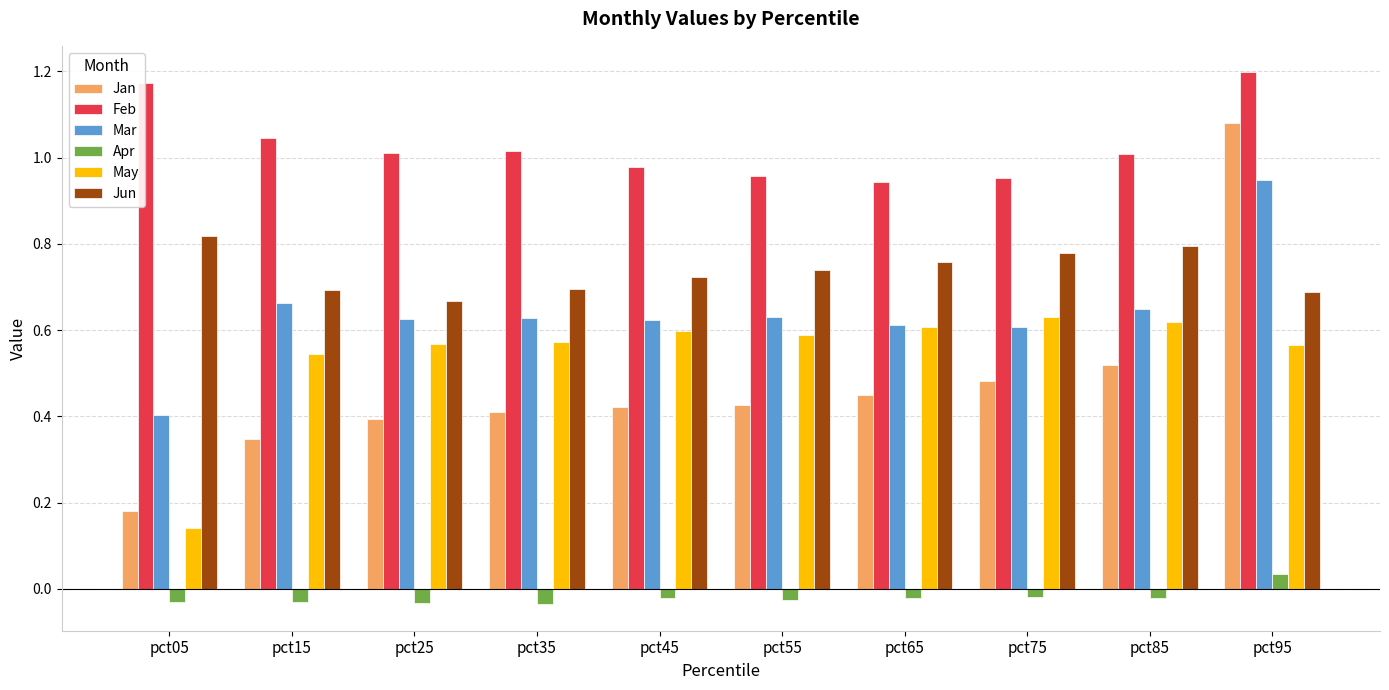

How many data points in Apr are less than 0?

9